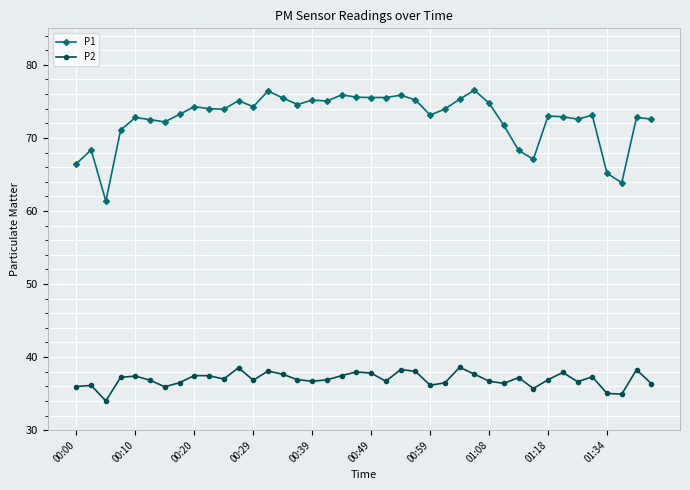

What is the lowest value of the P2 series?

34.0